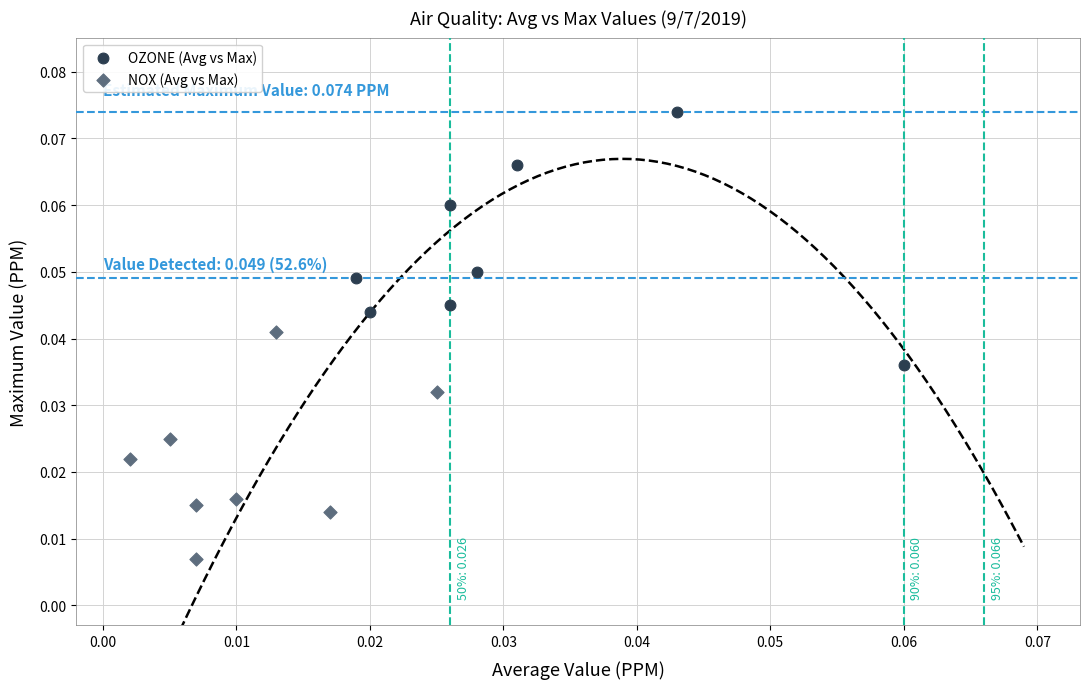

Which series has the largest Y range (max minus min)?

OZONE (Avg vs Max)